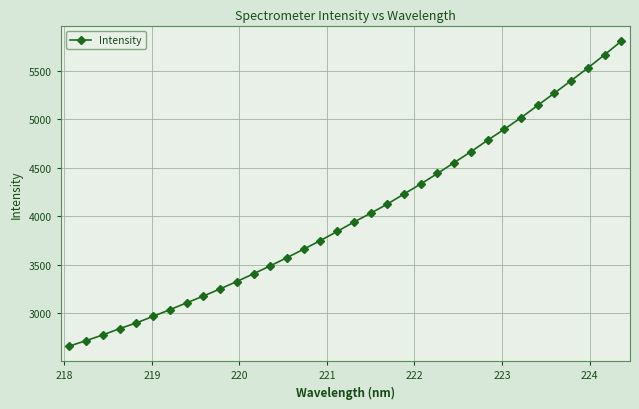

What is the value of the 28th point from the left?

5014.4